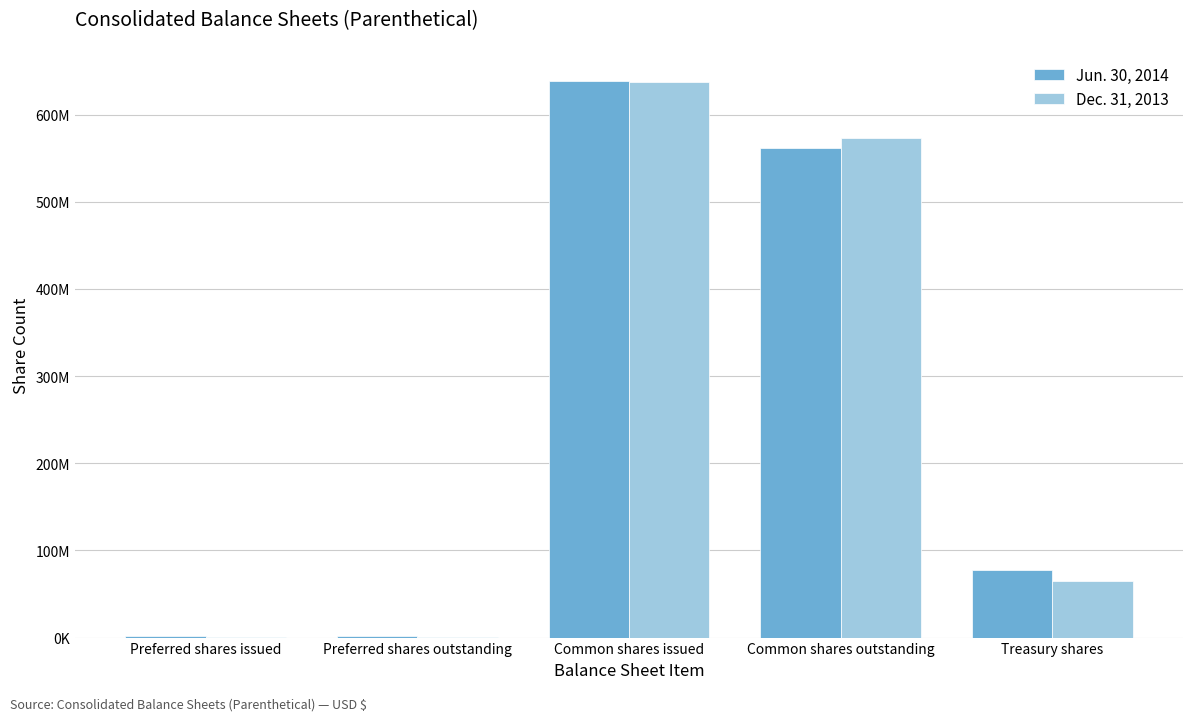

Which series has the widest spread of values?

Jun. 30, 2014